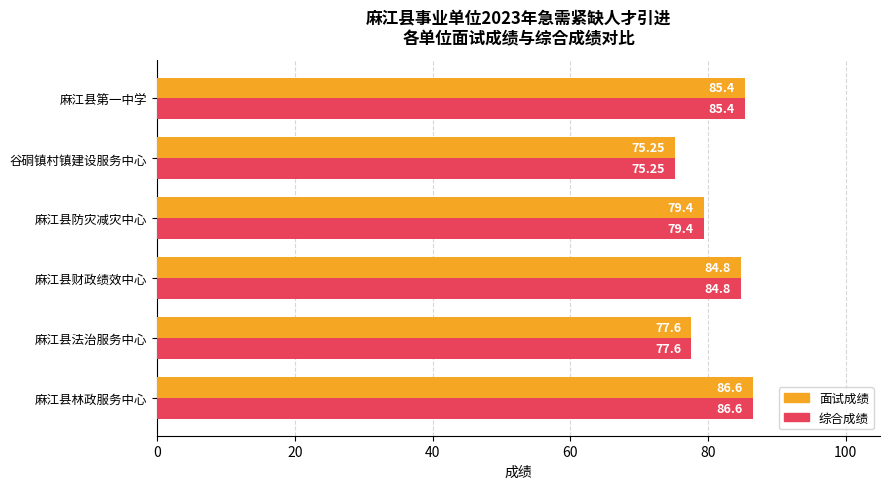

Which label corresponds to the largest value in the chart?

麻江县林政服务中心